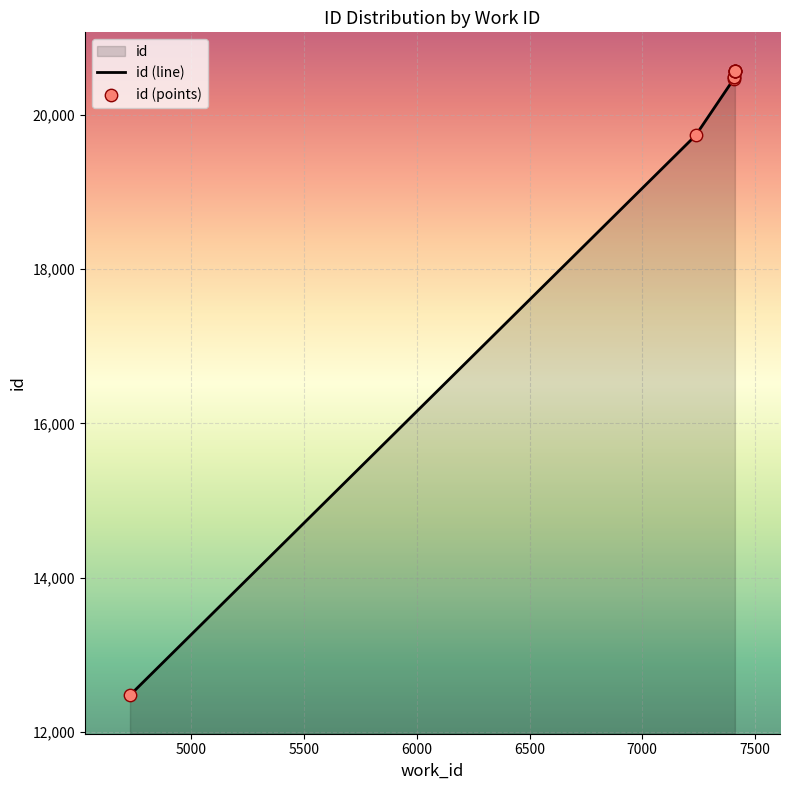

What is the change in value from 7407 to 7411?

+80